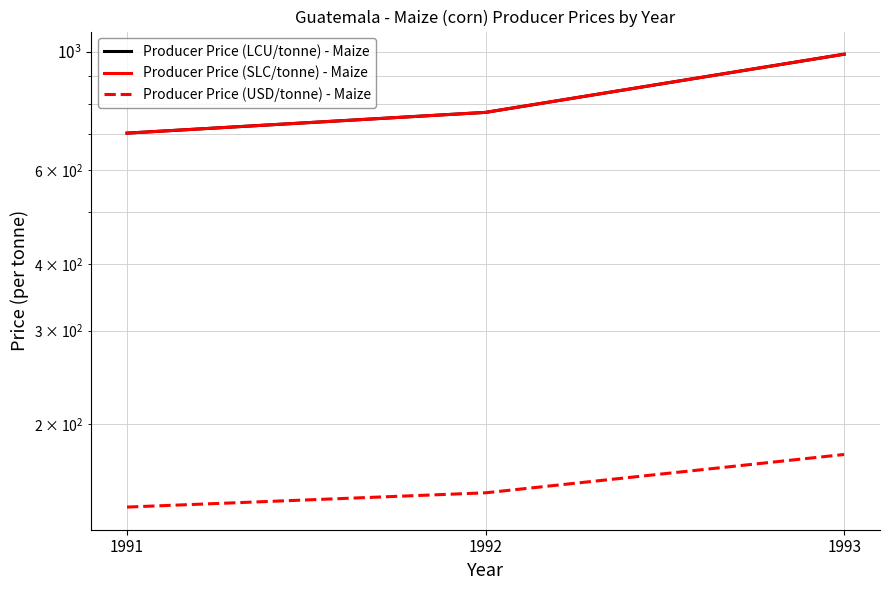

Read the Producer Price (USD/tonne) - Maize value at 1992.

148.9